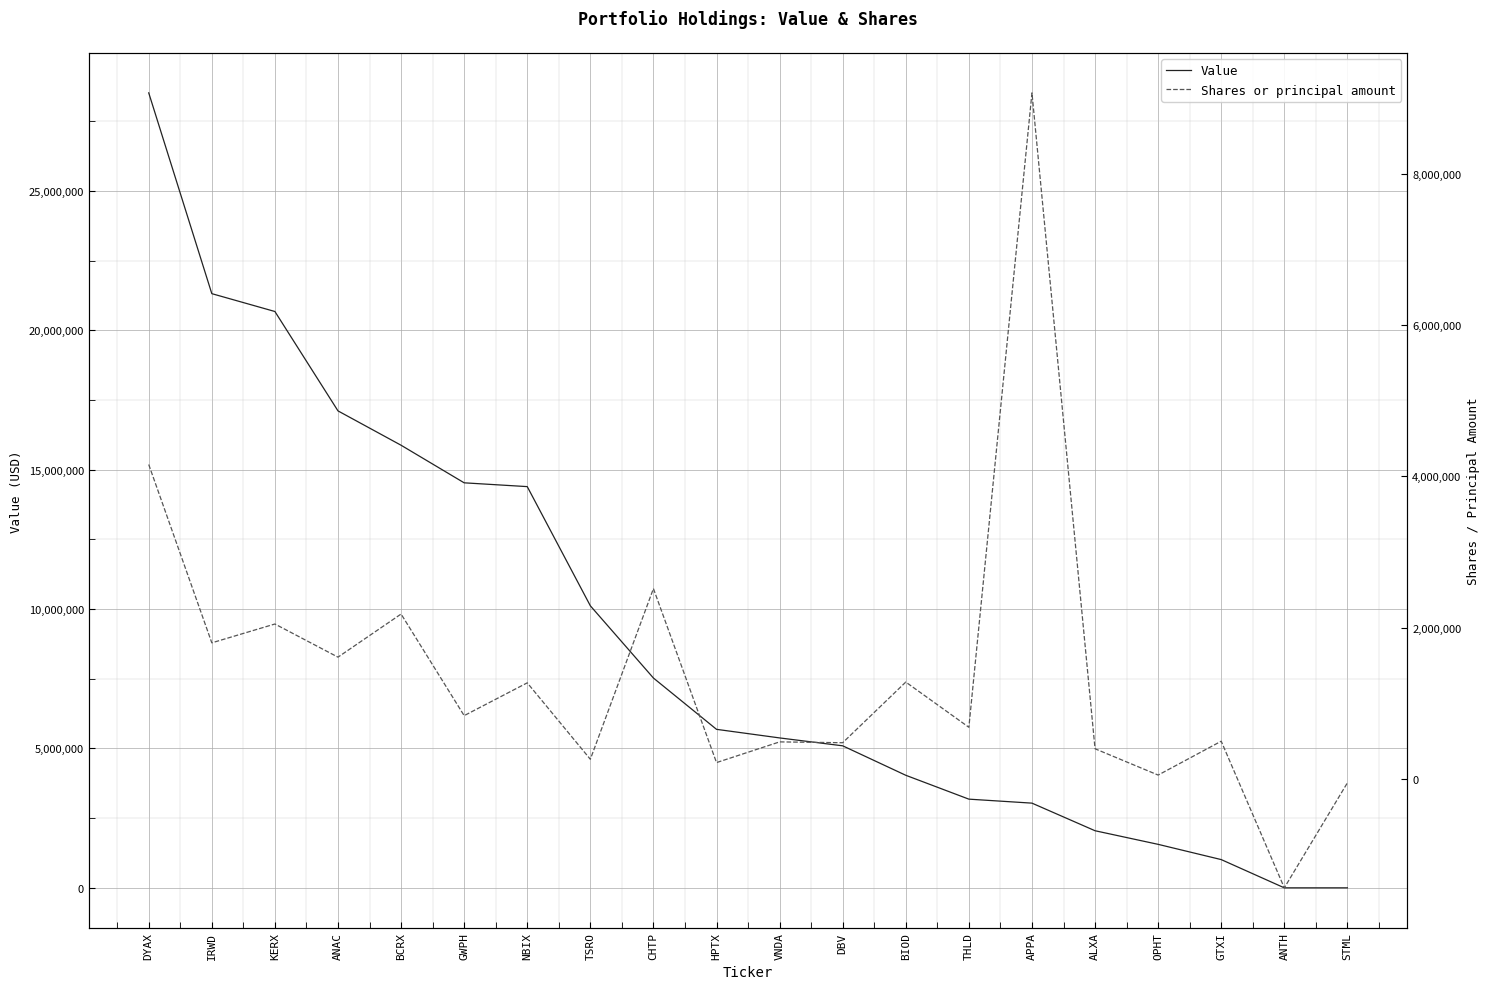

Reading right to left, transcribe all the data shown in this chart.

Value: STML=0	ANTH=0	GTXI=1013000	OPHT=1560000	ALXA=2048000	APPA=3038000	THLD=3181000	BIOD=4037000	DBV=5094000	VNDA=5377000	HPTX=5685000	CHTP=7525000	TSRO=10116000	NBIX=14391000	GWPH=14527000	BCRX=15875000	ANAC=17107000	KERX=20672000	IRWD=21312000	DYAX=28514000
Shares or principal amount: STML=-50000	ANTH=-1437623	GTXI=500000	OPHT=52500	ALXA=399999	APPA=9067700	THLD=684000	BIOD=1281592	DBV=480000	VNDA=491075	HPTX=217571	CHTP=2516870	TSRO=261130	NBIX=1271303	GWPH=837800	BCRX=2180656	ANAC=1610856	KERX=2048773	IRWD=1800000	DYAX=4156508